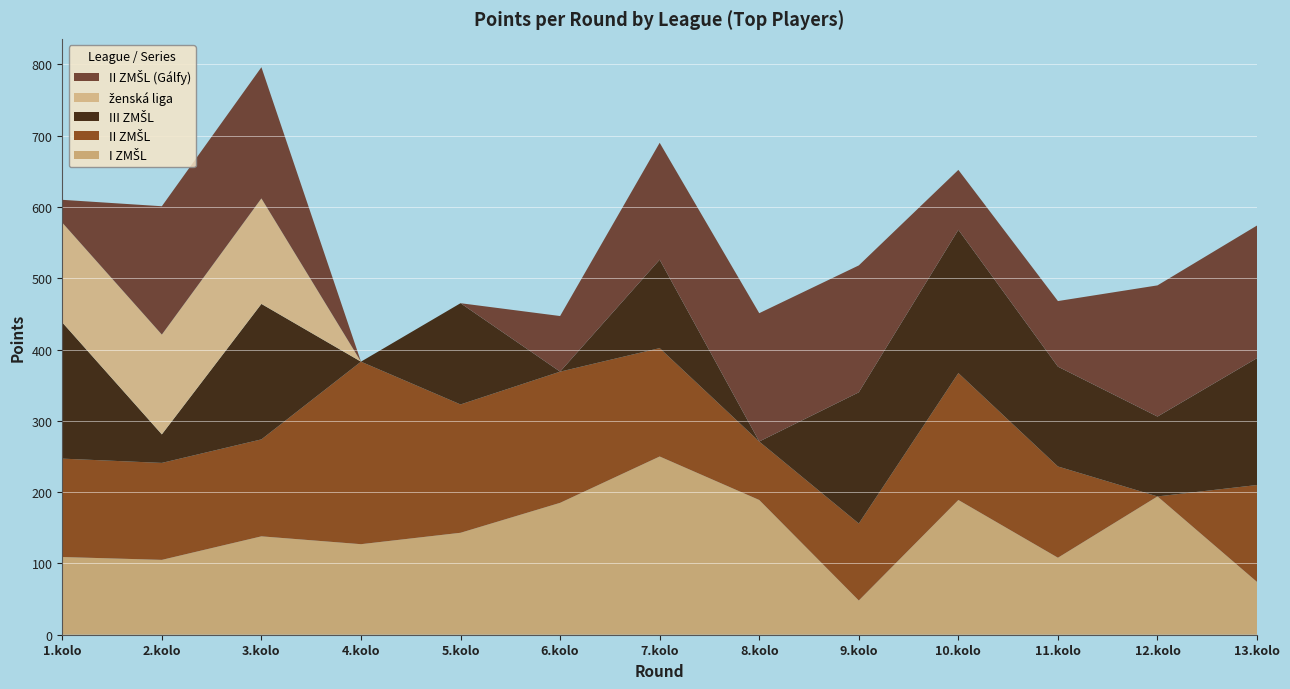

Reading right to left, list all the values displayed in this chart.

I ZMŠL: 13.kolo=74	12.kolo=194	11.kolo=108	10.kolo=189	9.kolo=48	8.kolo=189	7.kolo=250	6.kolo=185	5.kolo=143	4.kolo=127	3.kolo=138	2.kolo=105	1.kolo=109
II ZMŠL: 13.kolo=136	12.kolo=0	11.kolo=128	10.kolo=178	9.kolo=108	8.kolo=82	7.kolo=152	6.kolo=184	5.kolo=180	4.kolo=256	3.kolo=136	2.kolo=136	1.kolo=138
III ZMŠL: 13.kolo=178	12.kolo=112	11.kolo=140	10.kolo=201	9.kolo=184	8.kolo=0	7.kolo=124	6.kolo=0	5.kolo=142	4.kolo=0	3.kolo=190	2.kolo=40	1.kolo=191
ženská liga: 13.kolo=0	12.kolo=0	11.kolo=0	10.kolo=0	9.kolo=0	8.kolo=0	7.kolo=0	6.kolo=0	5.kolo=0	4.kolo=0	3.kolo=148	2.kolo=140	1.kolo=140
II ZMŠL (Gálfy): 13.kolo=186	12.kolo=184	11.kolo=92	10.kolo=84	9.kolo=178	8.kolo=180	7.kolo=164	6.kolo=78	5.kolo=0	4.kolo=0	3.kolo=184	2.kolo=180	1.kolo=32